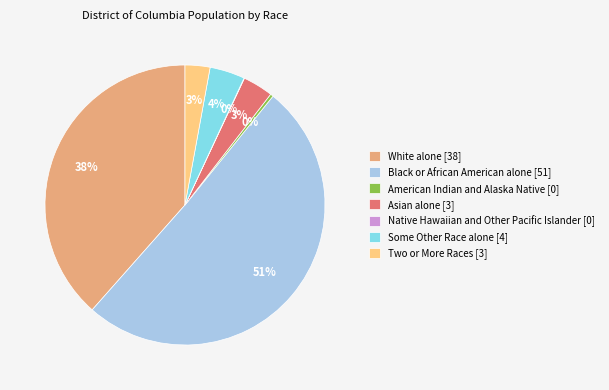

Between American Indian and Alaska Native and Some Other Race alone, which is larger?

Some Other Race alone